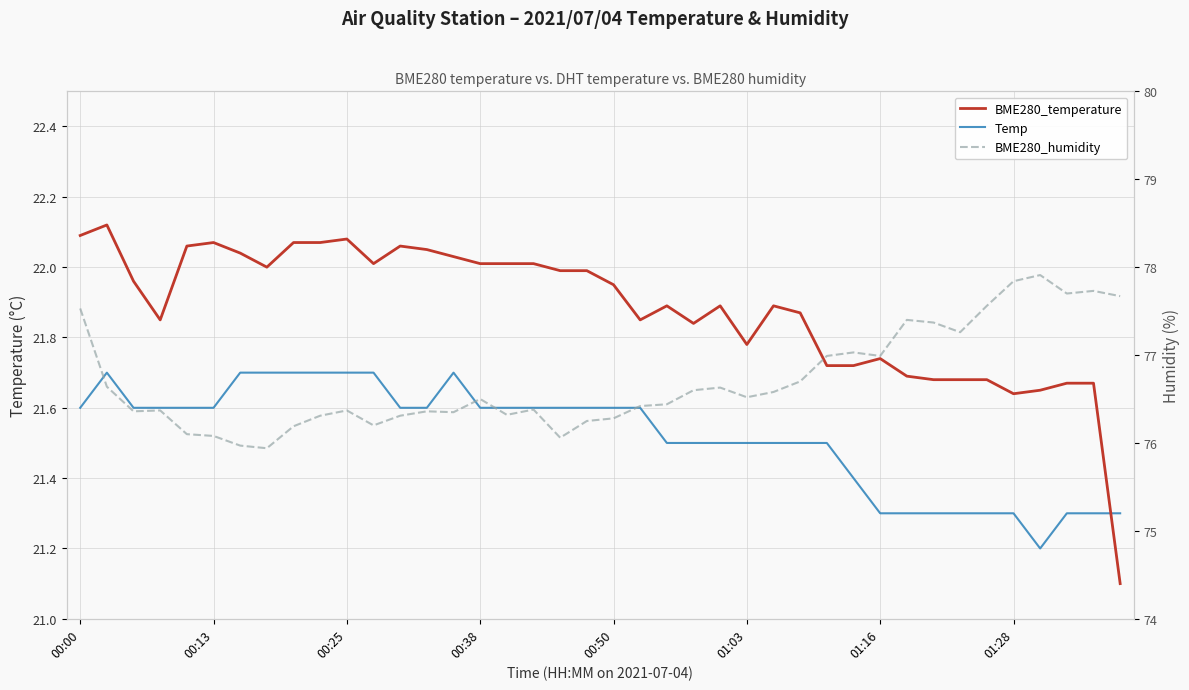

Where do BME280_temperature and Temp first cross each other?

38 and 39